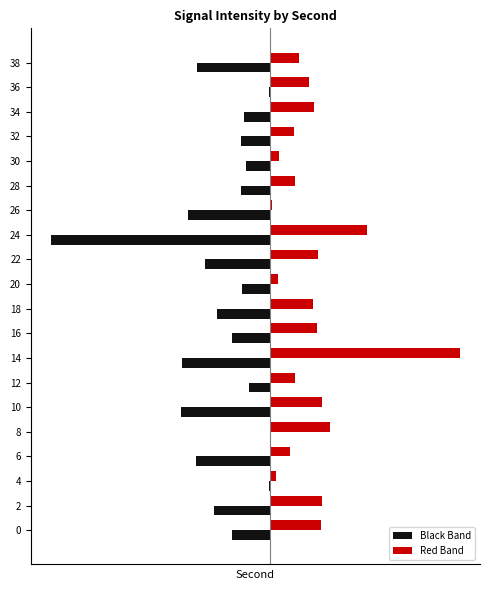

Which has a higher value, 28 or 20?

20